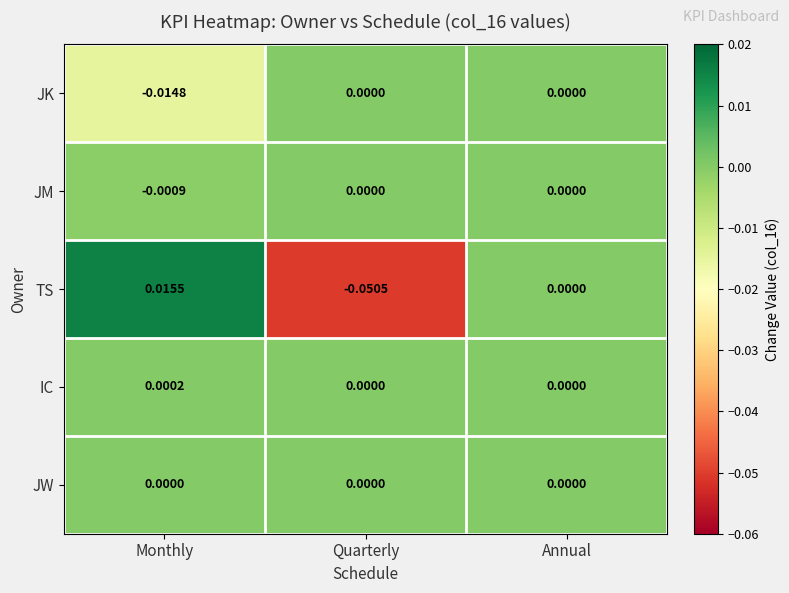

Is the value of IC at Quarterly greater than the value of TS at Quarterly?

Yes